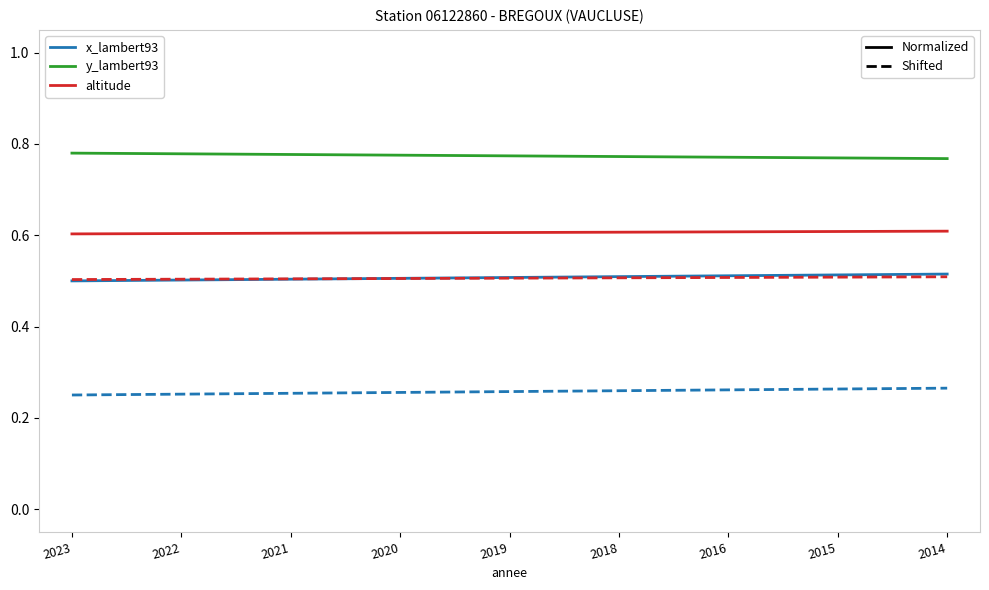

What is the difference between the highest and lowest values at 2019?

1.1